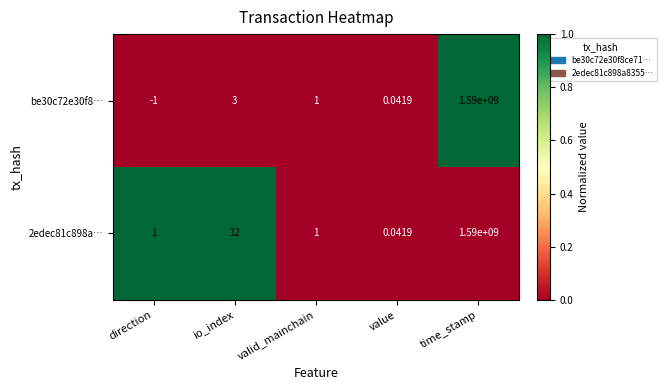

Between io_index and time_stamp, which series saw the biggest shift?

be30c72e30f8…